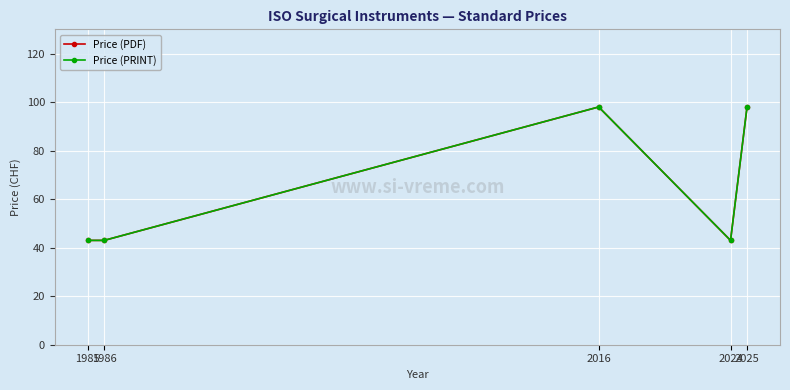

Count the Price (PRINT) values in the range 43 to 98.

5